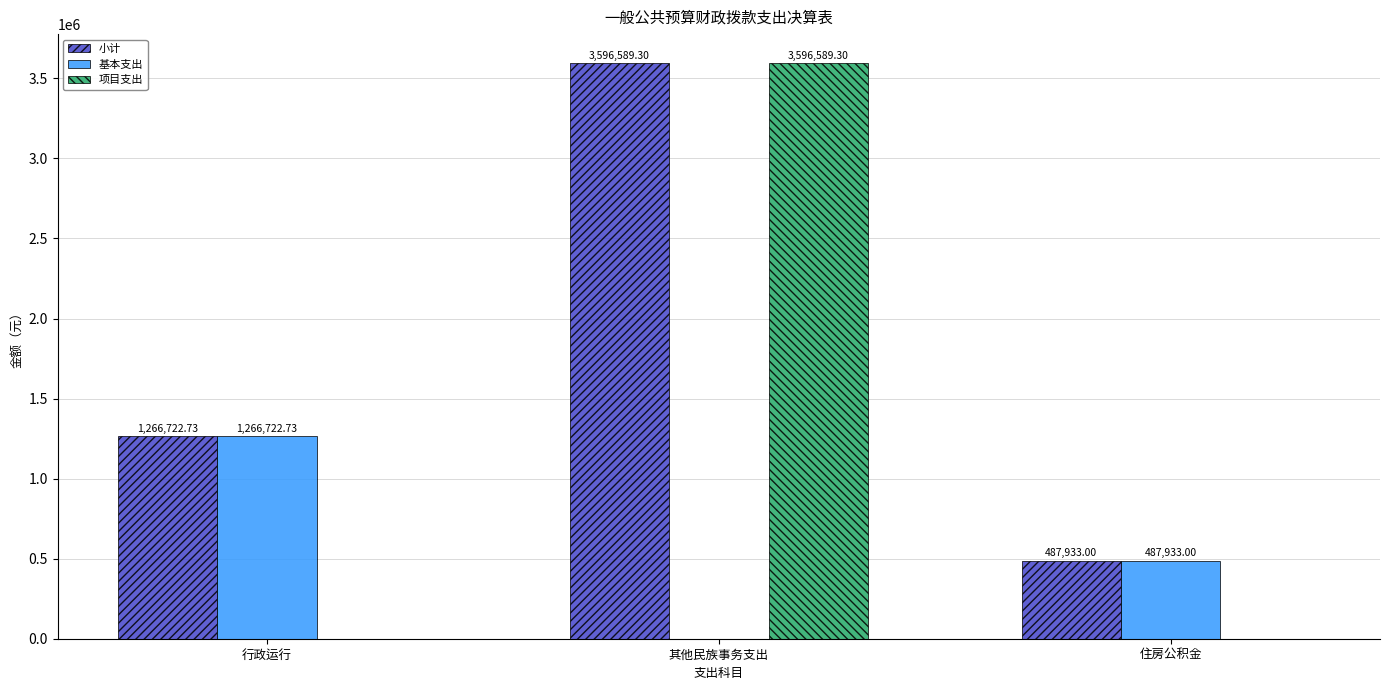

Which series changed the most between 行政运行 and 其他民族事务支出?

项目支出